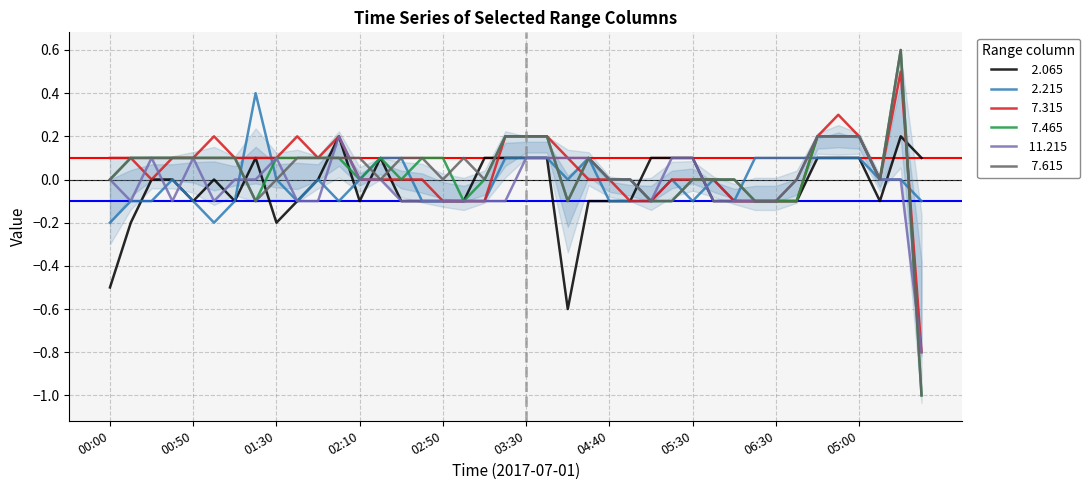

Which series has the largest total across all categories?

  7.315